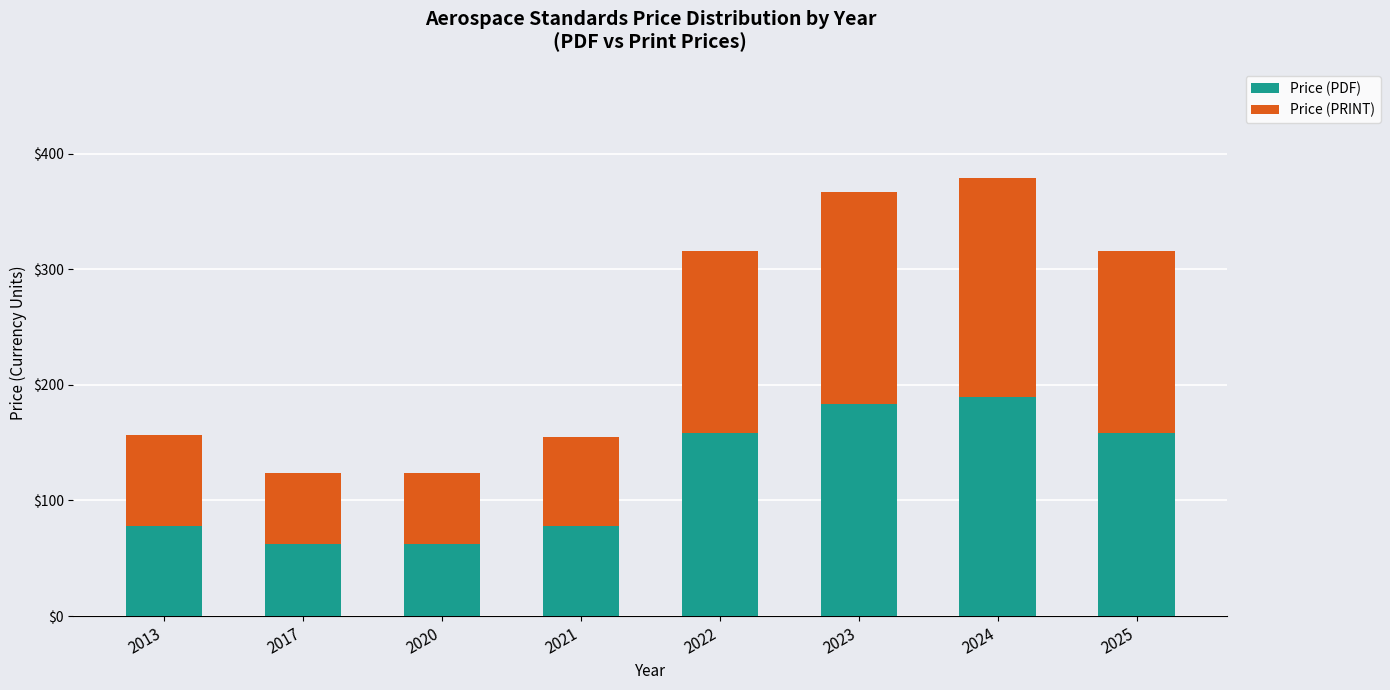

True or false: Price (PDF) has a value of 158.0 at 2022.

True